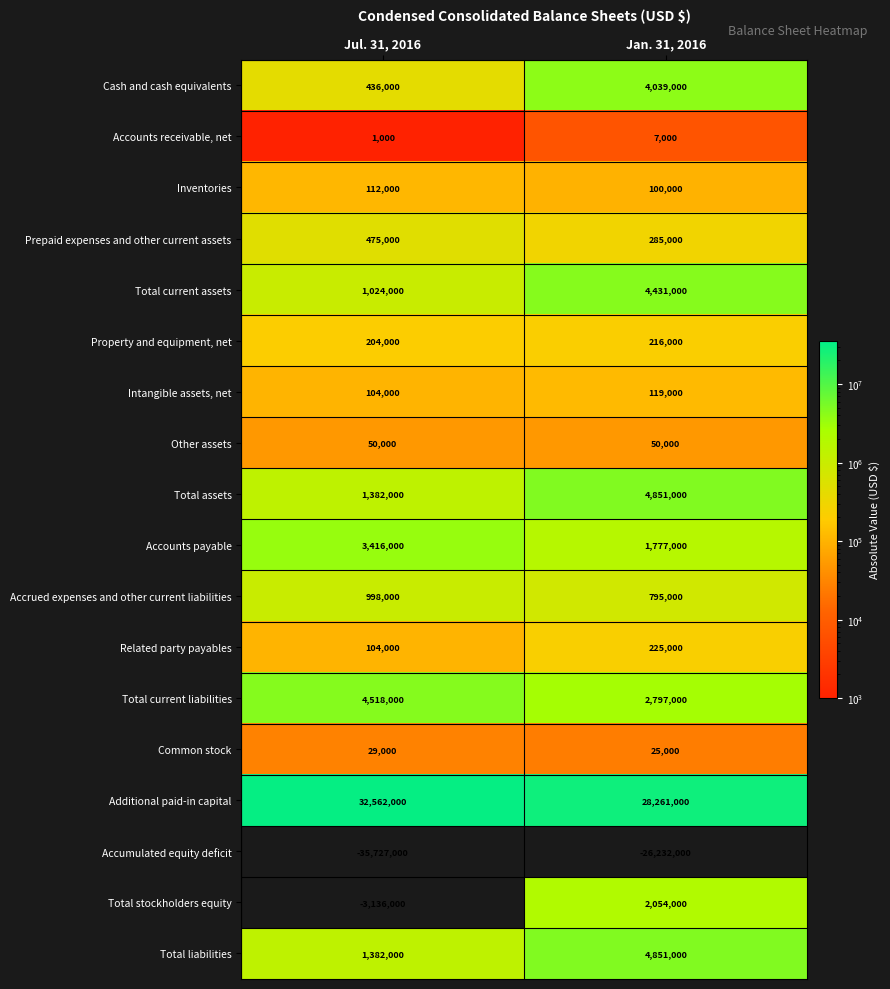

The Accrued expenses and other current liabilities series shows 219898 at Jan. 31, 2016. True or false?

False